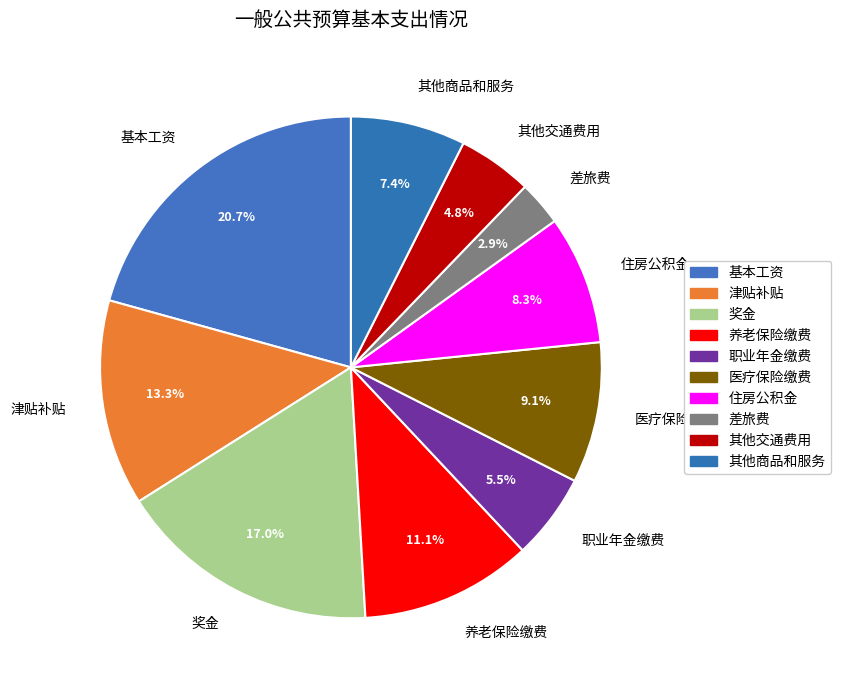

How many segments does this pie chart have?

10